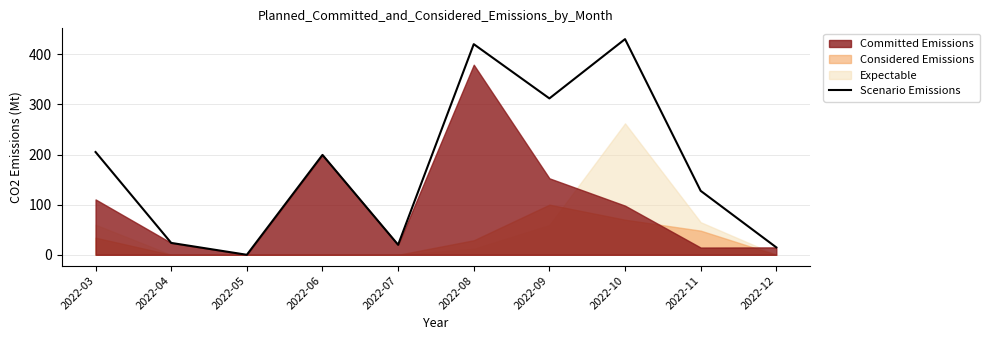

Reading left to right, extract all data points from this chart.

204.9	23.7	0.0	199.2	19.9	420.1	311.9	430.1	127.5	14.8